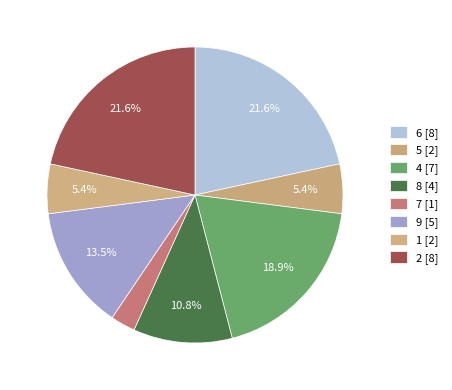

To the nearest percent, what is the difference between the largest and smallest slice percentages?

19%